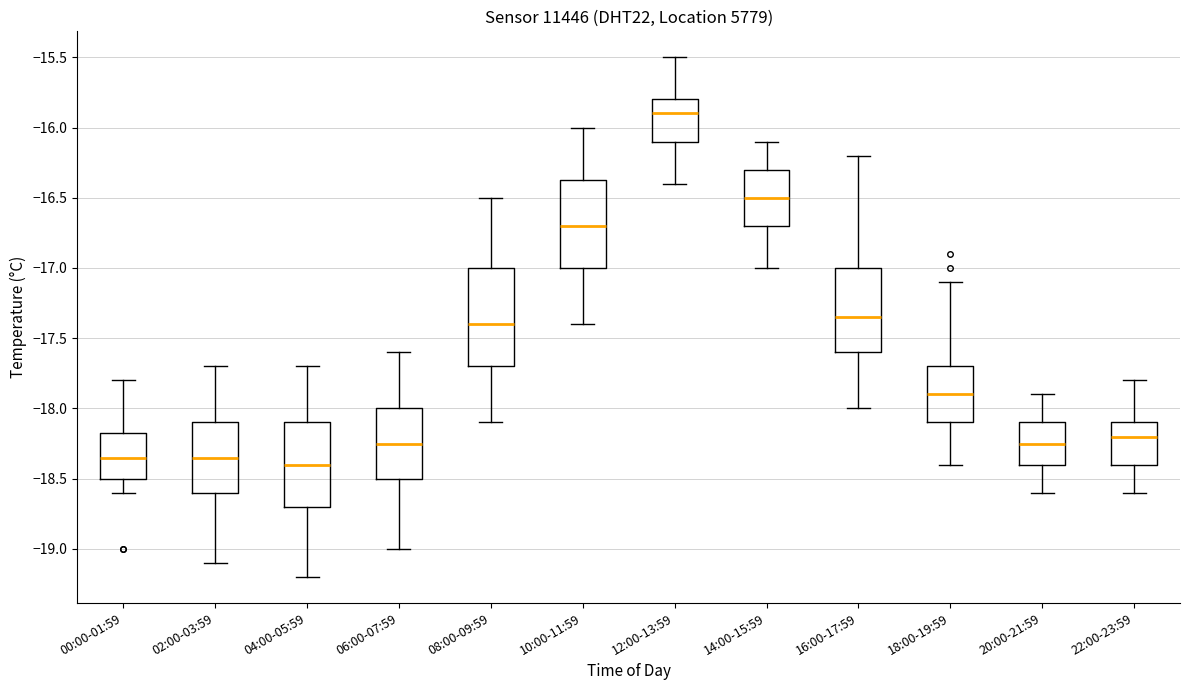

Where is the upper edge of the box for 06:00-07:59 on the y-axis? The values are not printed on the chart, so give them approximately, as read against the axis.

-18.00